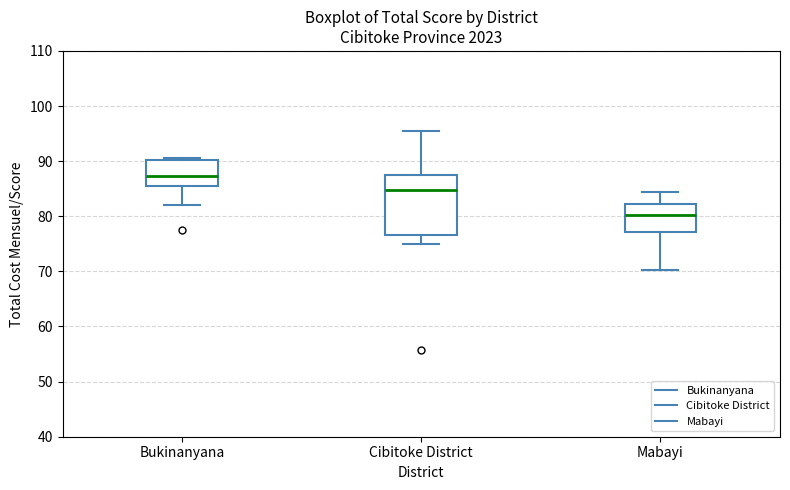

Reading left to right, read every box against the y-axis: the position of its median line, the range the box covers, and the ends of its whiskers. The values are not printed on the chart, so give them approximately, as read against the axis.

Bukinanyana: median 87, box 85 to 90, whiskers 82 to 91
Cibitoke District: median 85, box 77 to 87, whiskers 75 to 96
Mabayi: median 80, box 77 to 82, whiskers 70 to 84